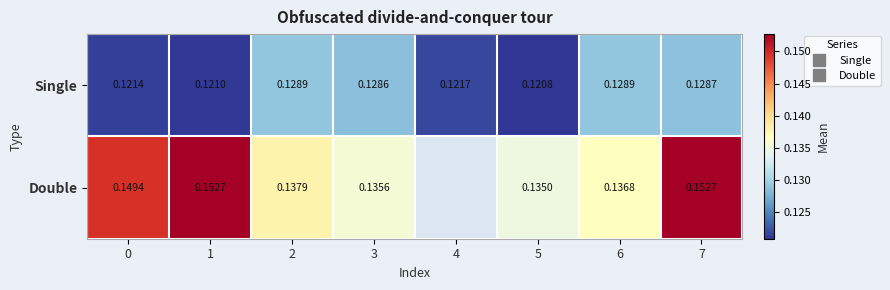

True or false: Single has a value of 0.1 at 5.

True